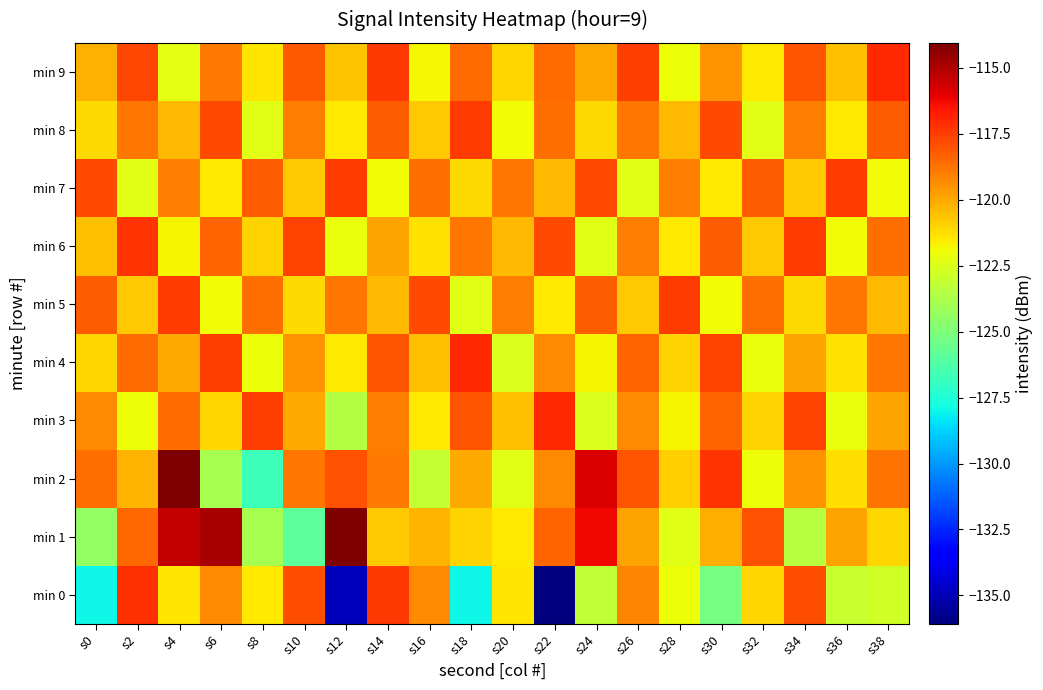

What is the spread (max minus min) of values at s20?

3.7